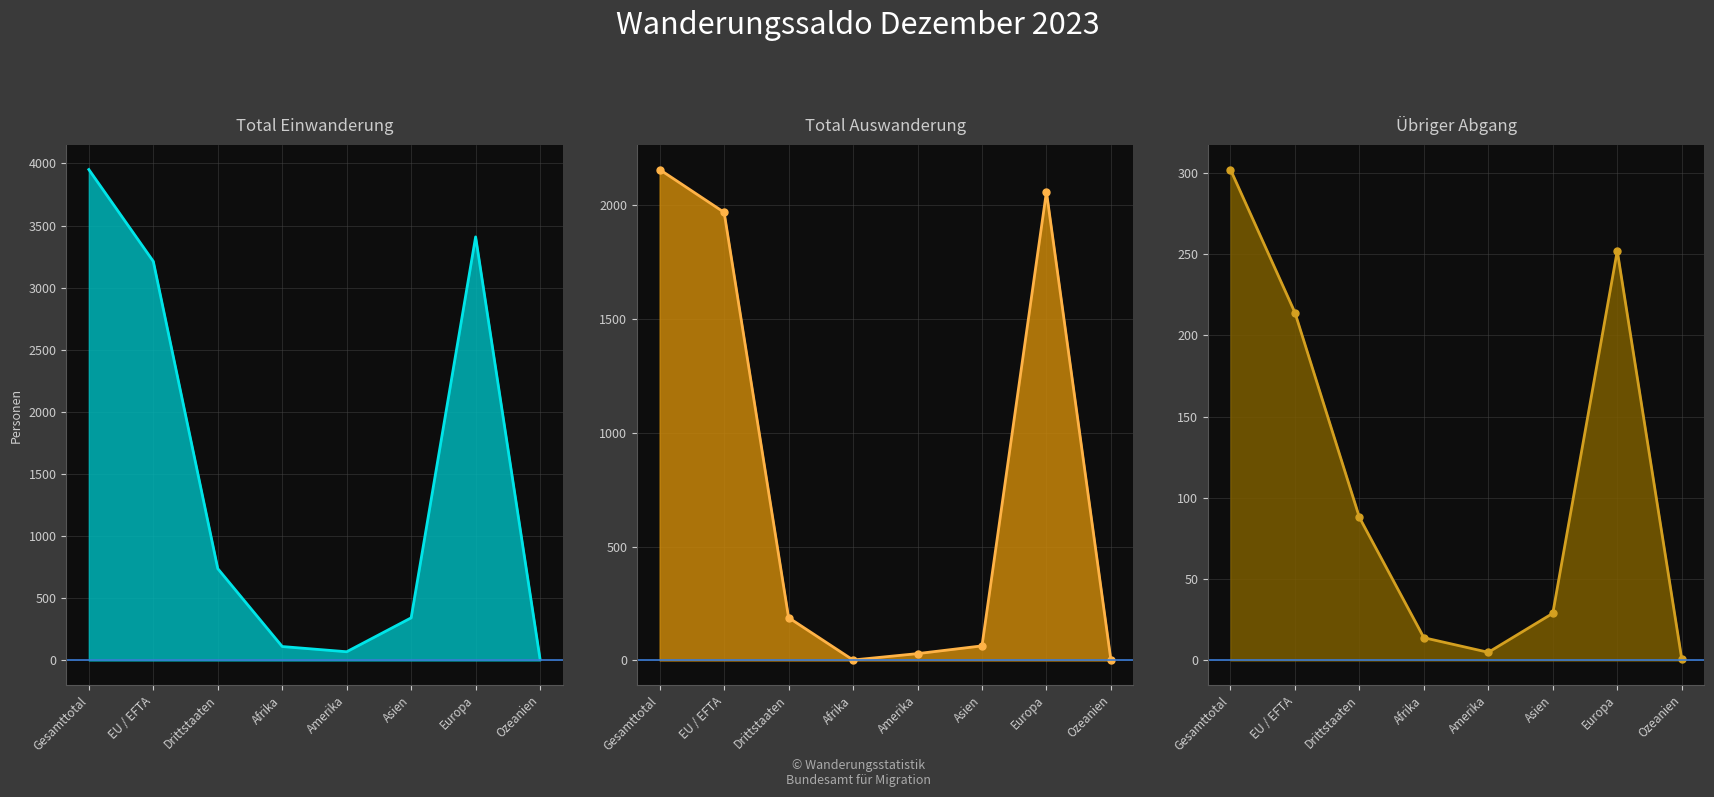

How many interior local peaks does the Übriger Abgang series have?

1